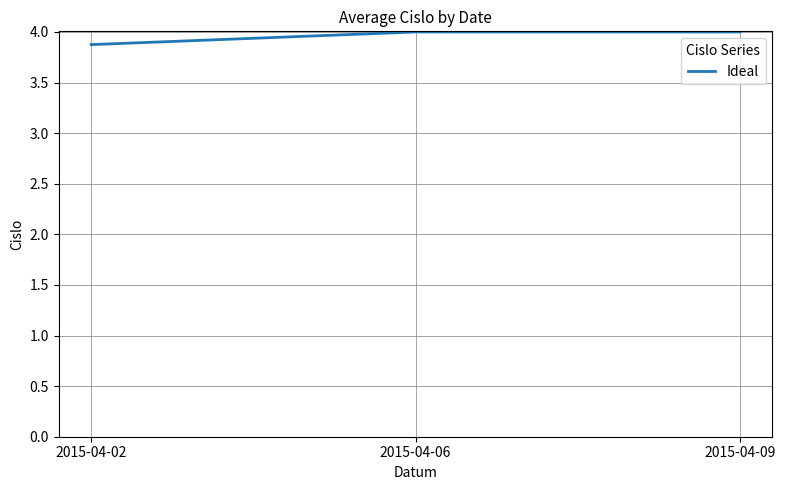

What value does the data have at 2015-04-06?

4.0